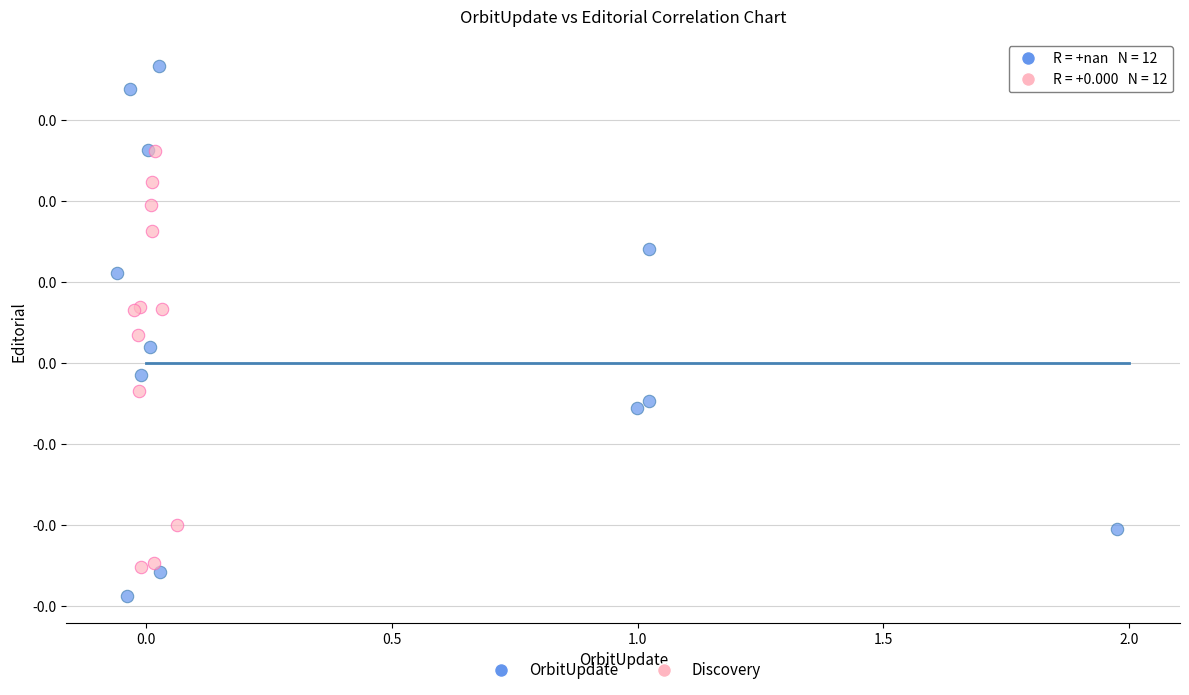

Which series reaches the maximum Y coordinate?

OrbitUpdate